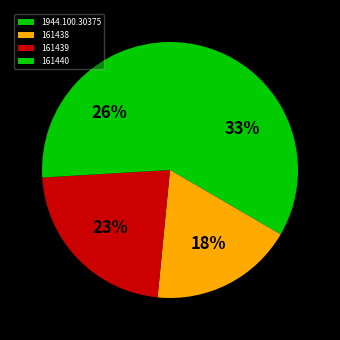

How many slices are in this pie chart?

4